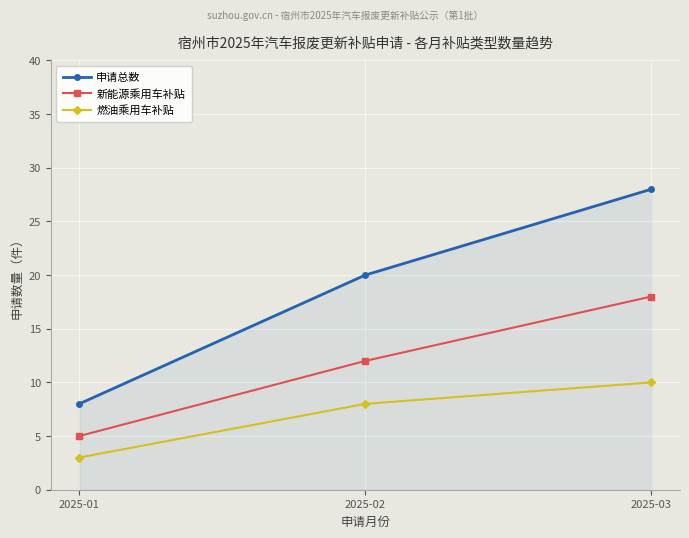

What is the average value of the 燃油乘用车补贴 series?

7